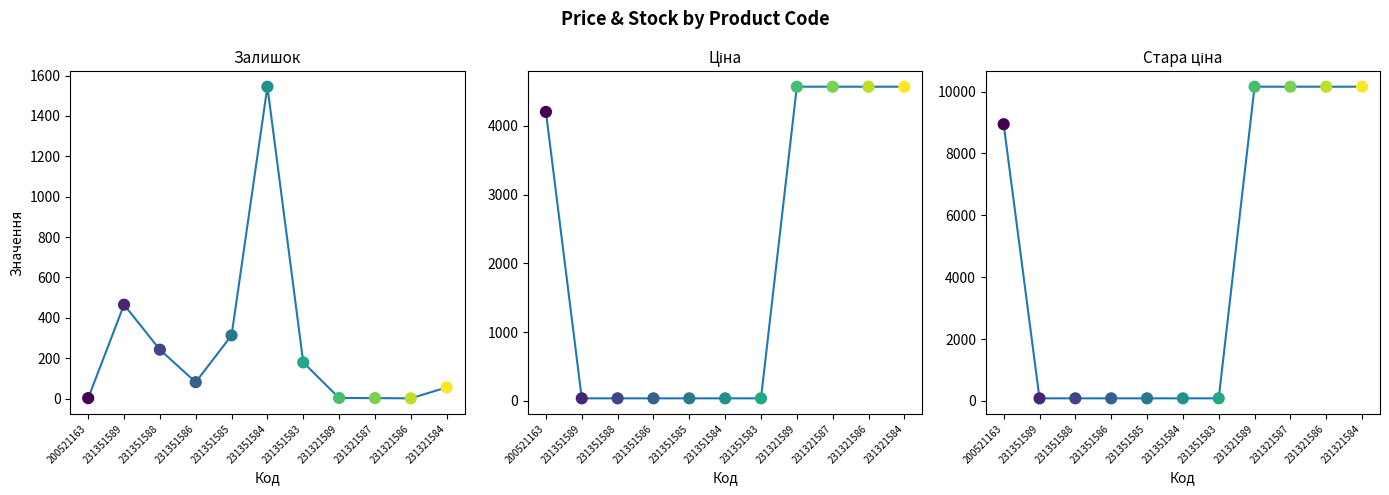

What is the total value across all series at 231321587?

14731.9